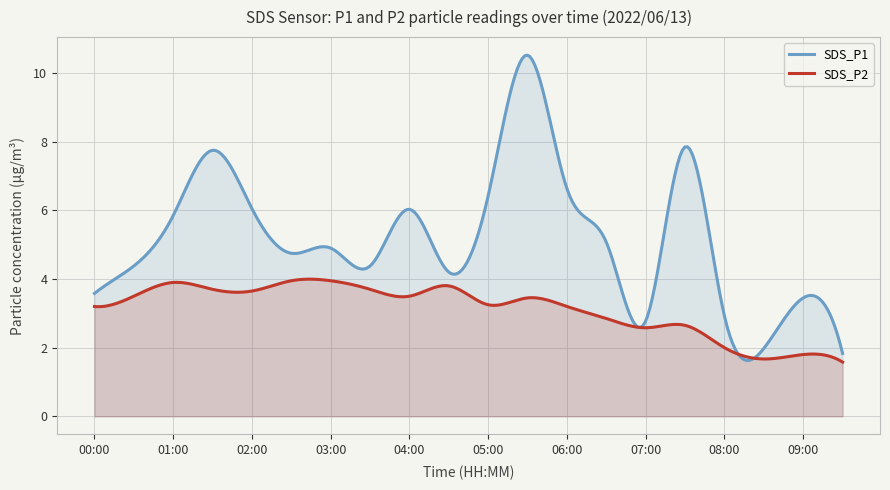

What is the difference between the SDS_P2 values at 01:30 and 04:00?

0.2